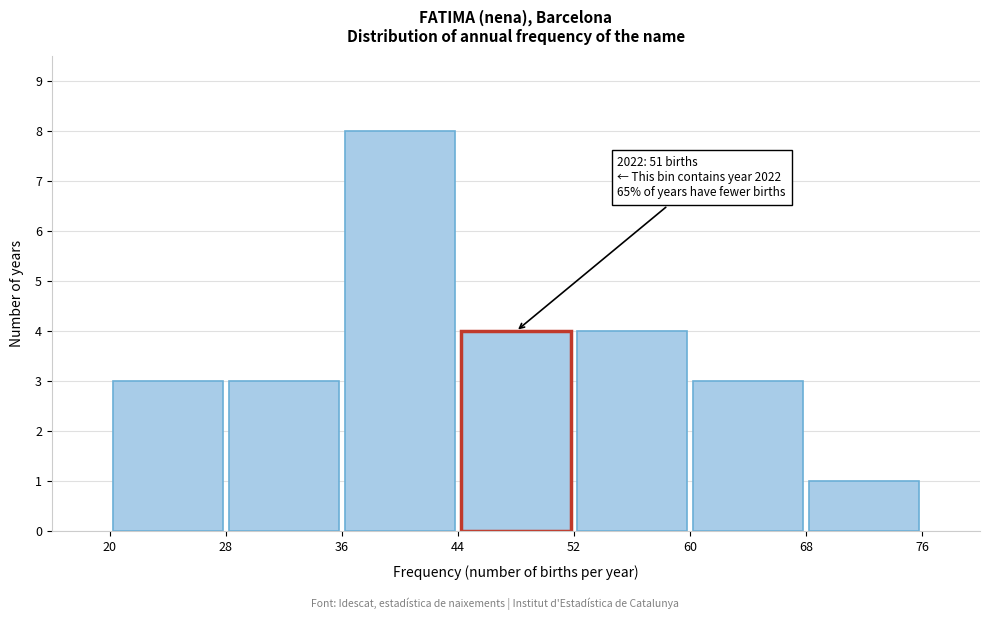

Over which range of the x-axis is the bar tallest?

36 to 44